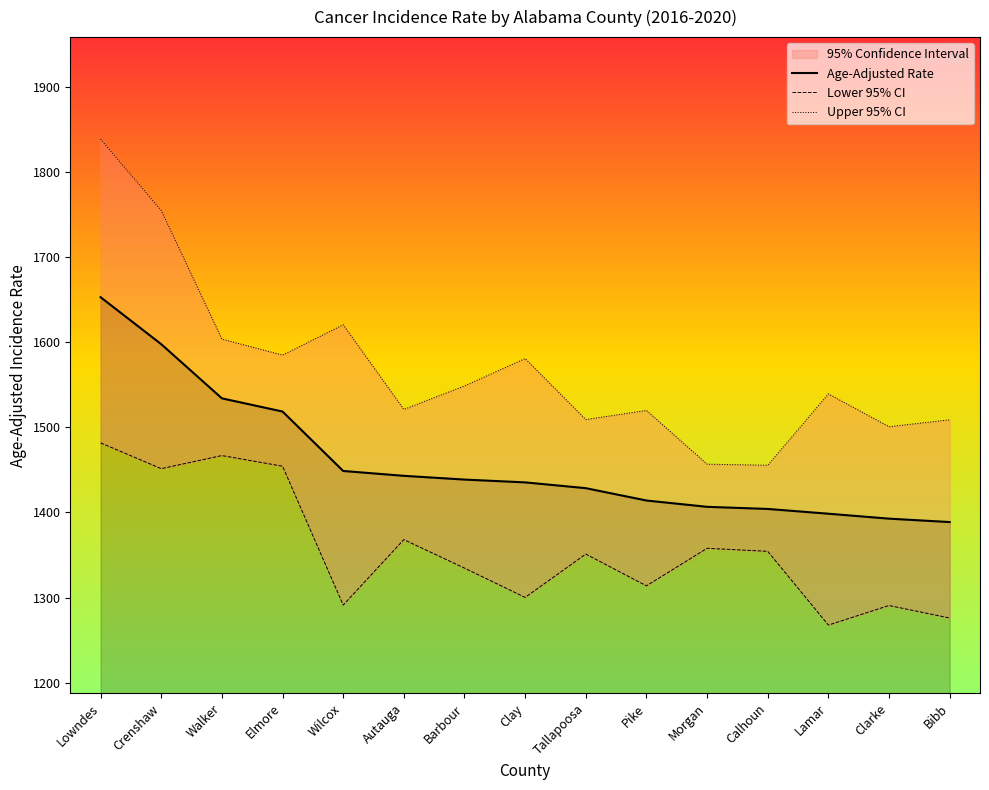

Which series has the widest spread of values?

Upper 95% CI